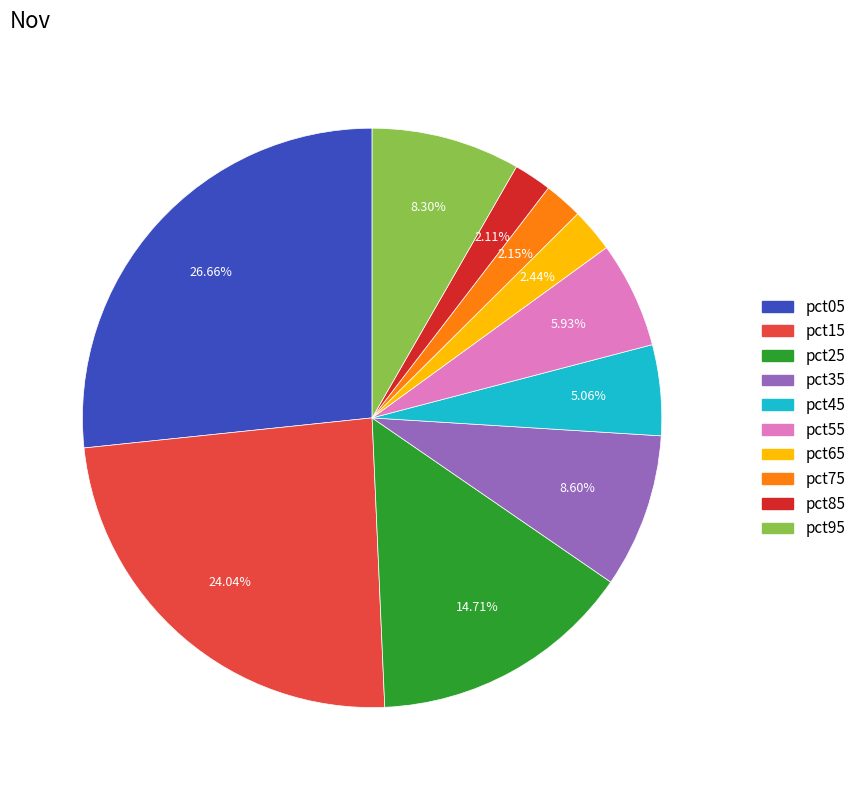

Does any single category account for the majority?

No